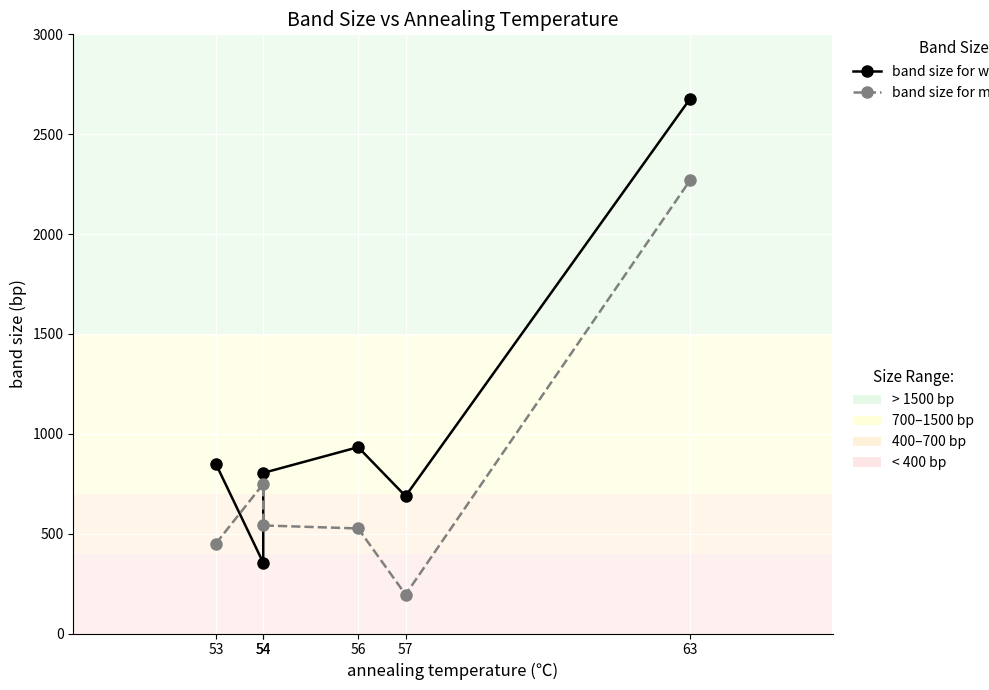

Reading left to right, what are all the values shown in this chart?

band size for wild type allele (bp): 850	354	804	933	688	2678
band size for mutant allele (bp): 450	749	541	526	195	2270